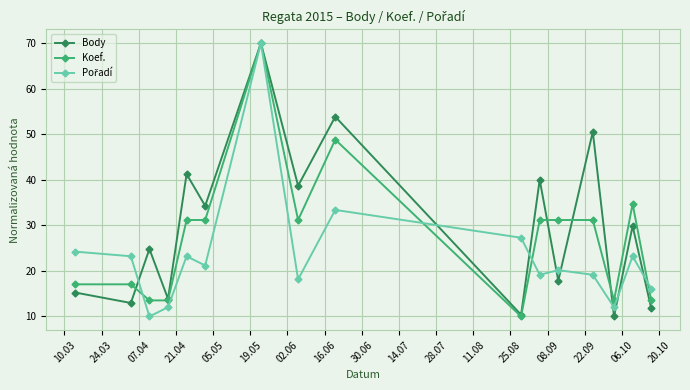

How many data points in Body are above 29?

8